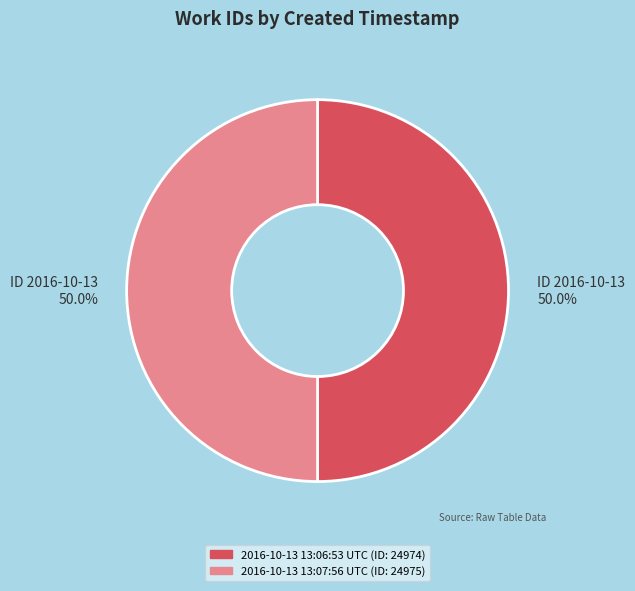

What percentage do 2016-10-13 13:07:56 UTC and 2016-10-13 13:06:53 UTC together represent?

100.0%